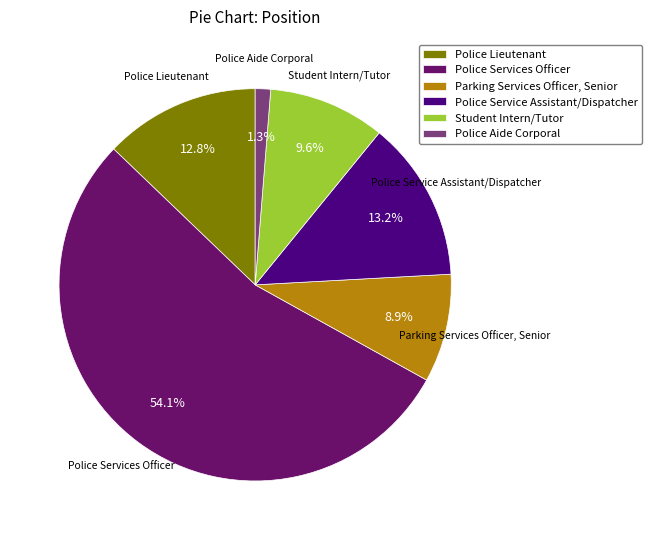

True or false: Police Services Officer accounts for 68% of the total.

False